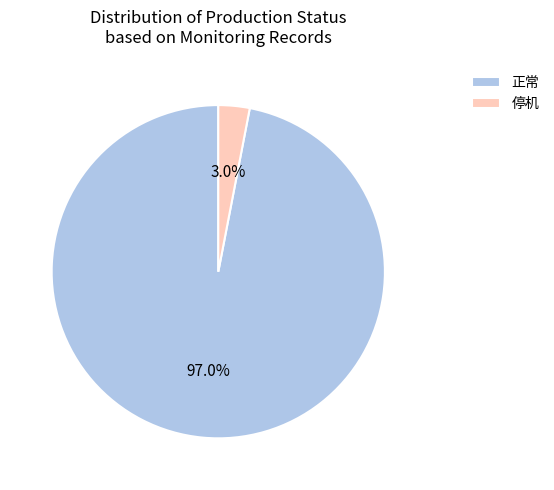

Count the number of slices in the pie.

2